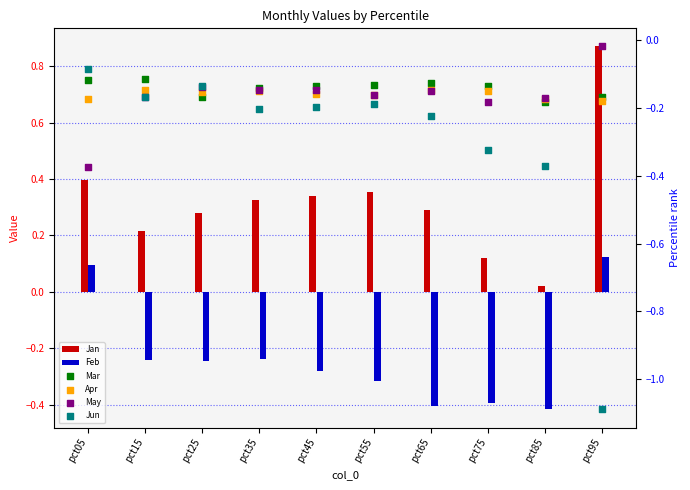

What are all the series names shown in the legend?

Jan, Feb, Mar, Apr, May, Jun